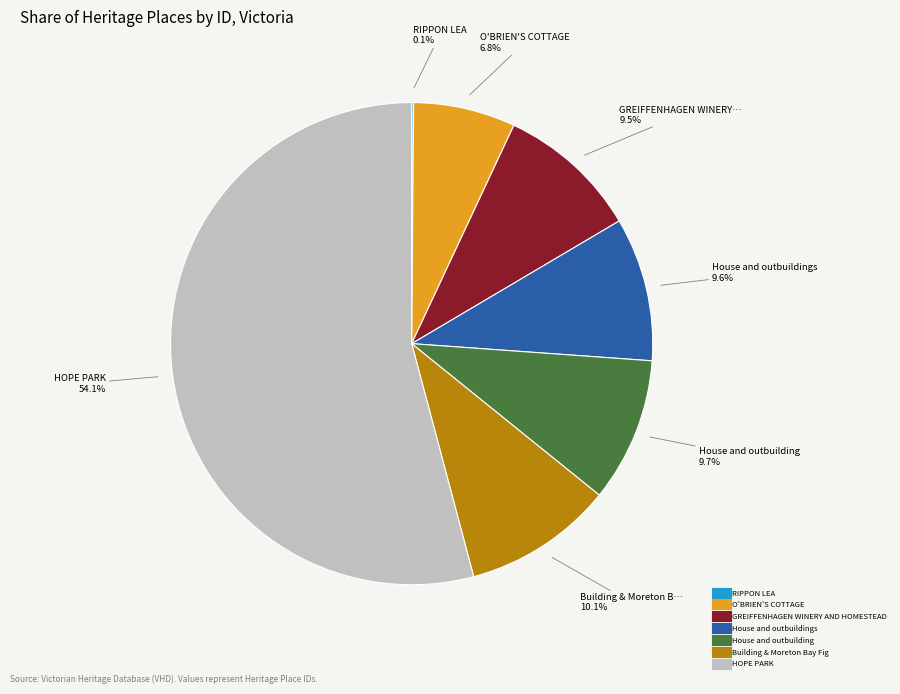

Does any single category account for the majority?

Yes